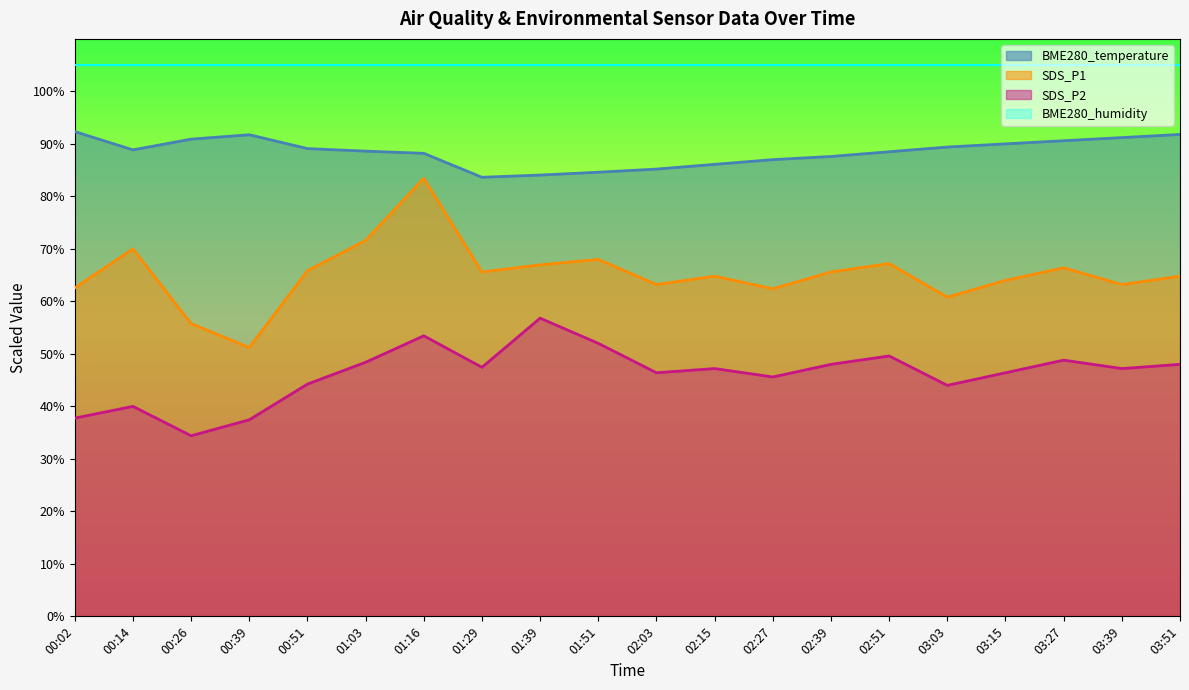

True or false: SDS_P1 has a value of 23.3 at 01:51.

False